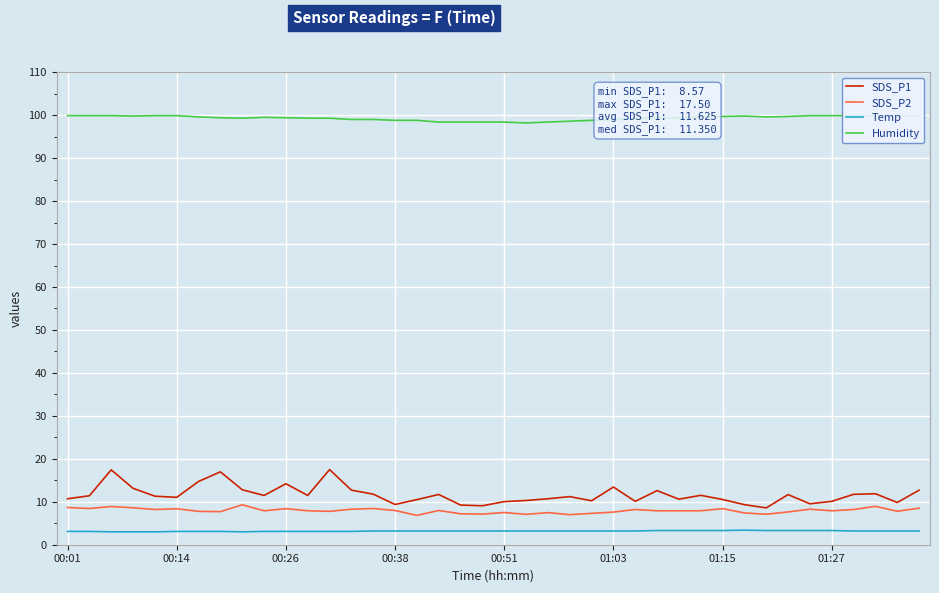

True or false: Humidity has more than 1 interior local peaks.

True